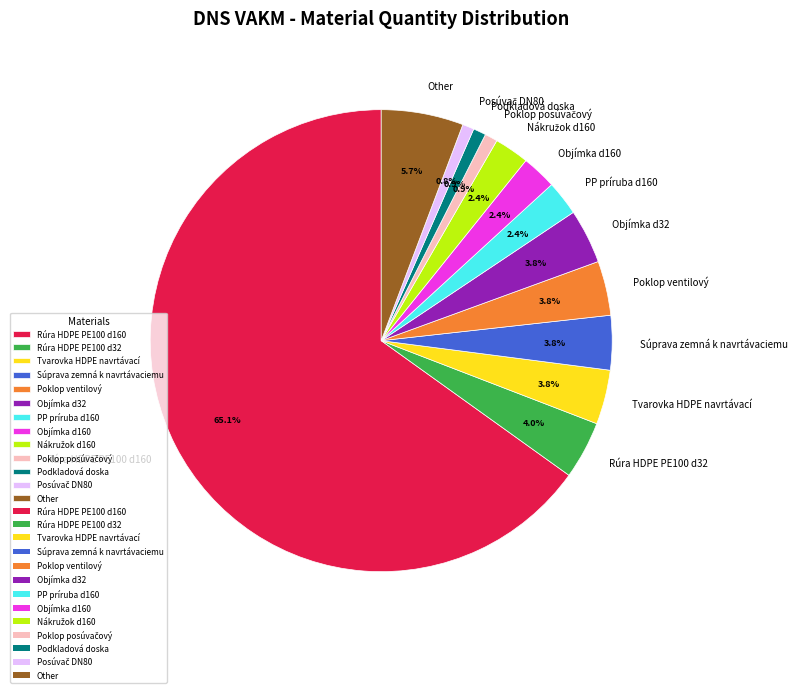

What is the largest slice in the pie chart?

Rúra HDPE PE100 d160